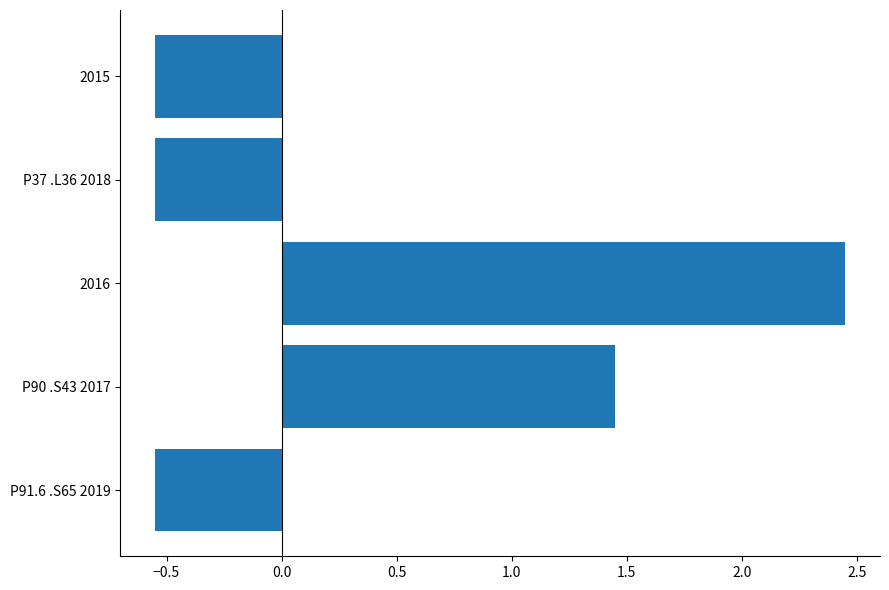

What is the change in value from P91.6 .S65 2019 to 2016?

+3.0